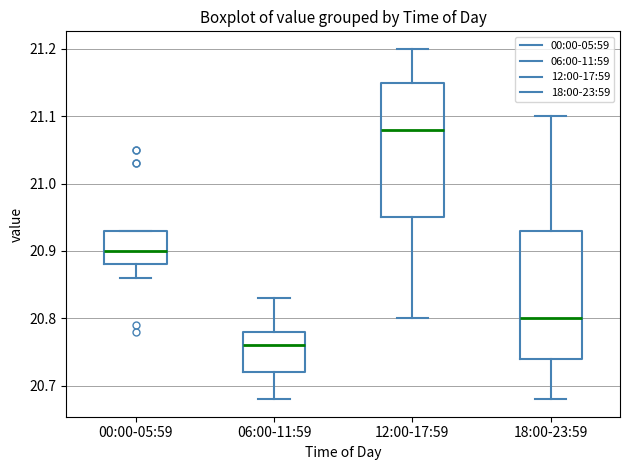

Where does the upper whisker of the box for 18:00-23:59 end on the y-axis? The values are not printed on the chart, so give them approximately, as read against the axis.

21.10